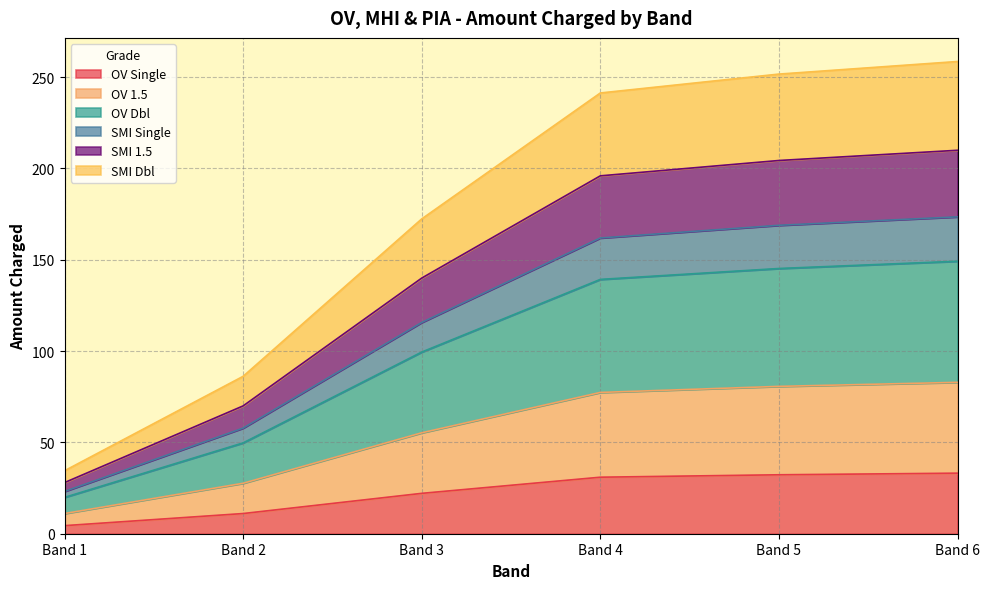

Which category has the lowest value in the OV Single series?

Band 1